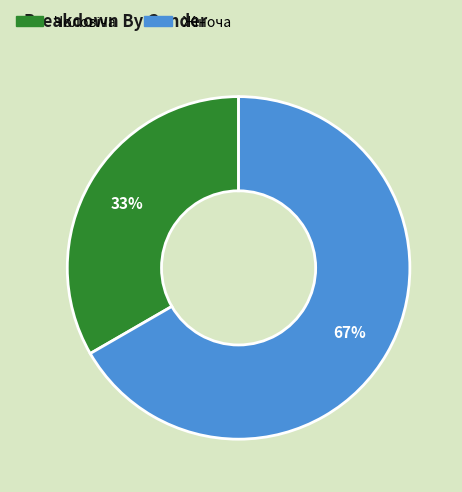

To the nearest percent, what is the average slice percentage?

50%